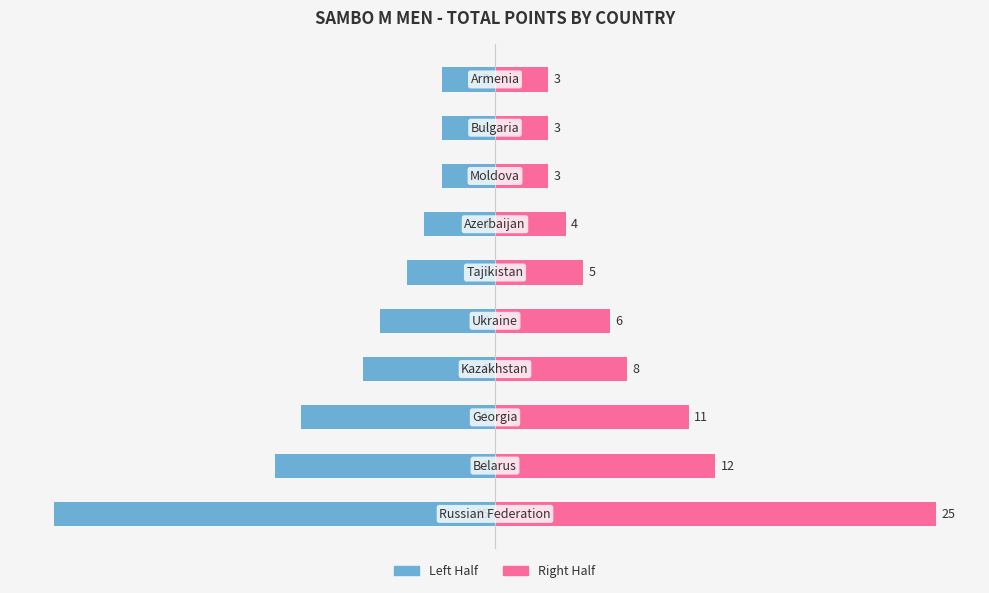

How many data points does each series have?

10